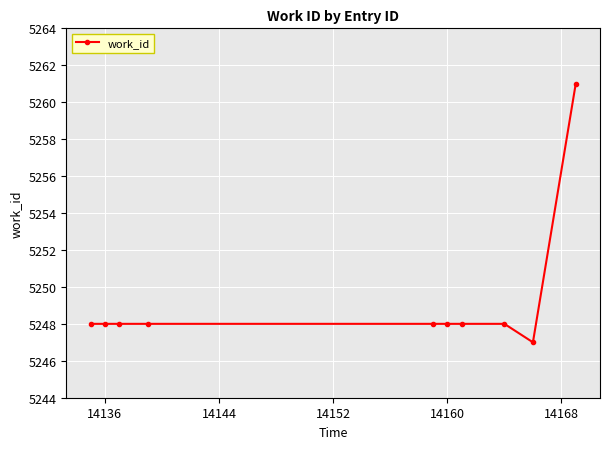

What is the value of the 1st point from the left?

5248